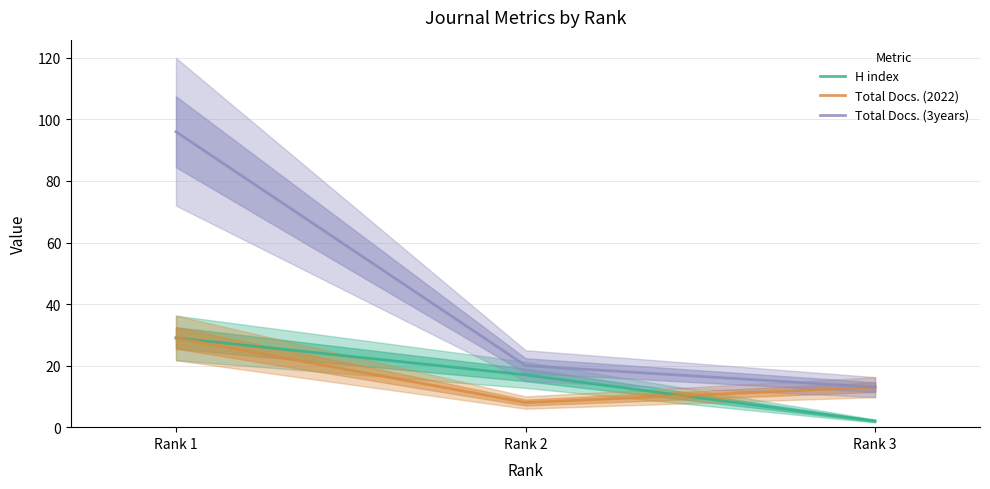

Between Rank 1 and Rank 2, which series saw the biggest shift?

Total Docs. (3years)